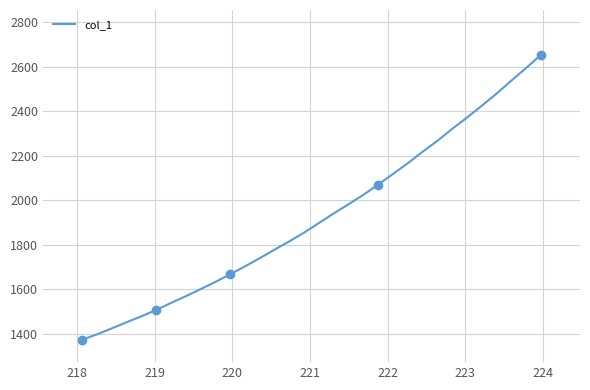

What is the lowest value of the col_1 series?

1373.7